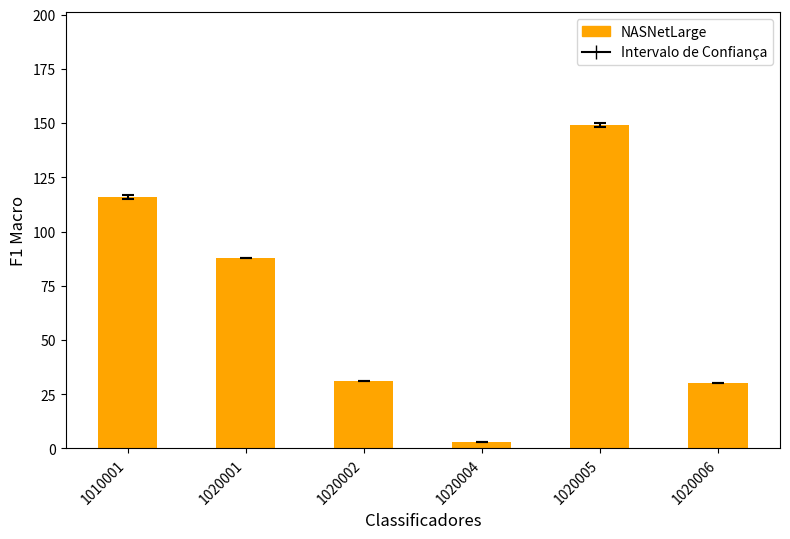

What is the sum of the values at 1020001 and 1020006?

118